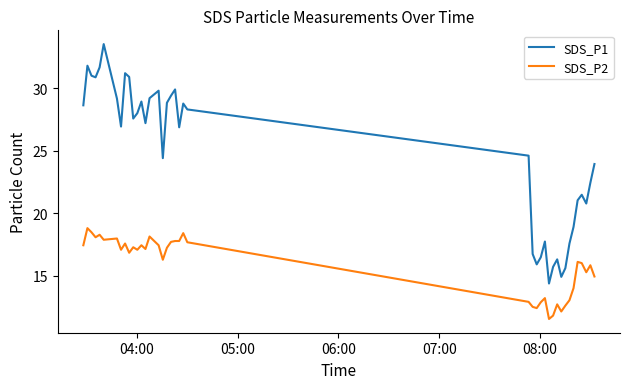

What is the minimum value shown in the chart?

11.5